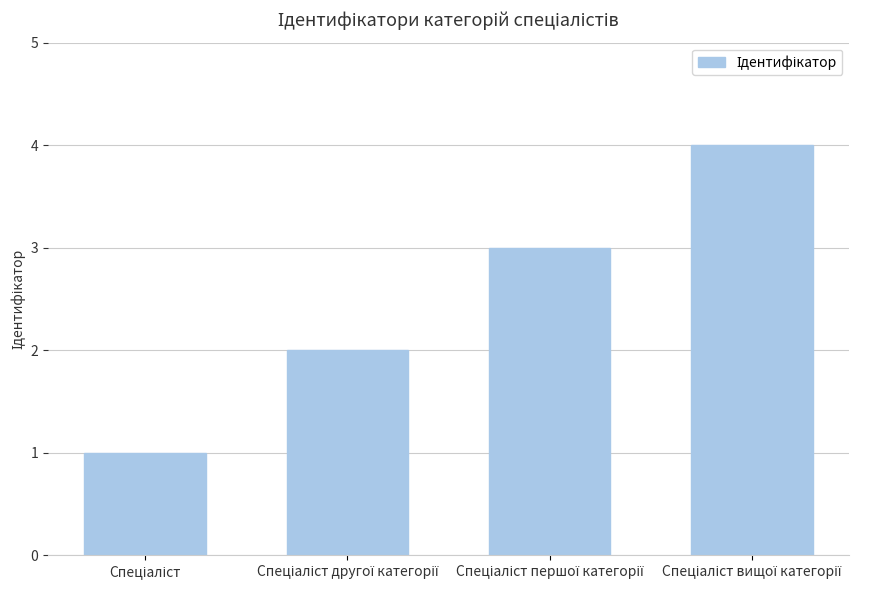

Reading left to right, extract all data points from this chart.

1	2	3	4